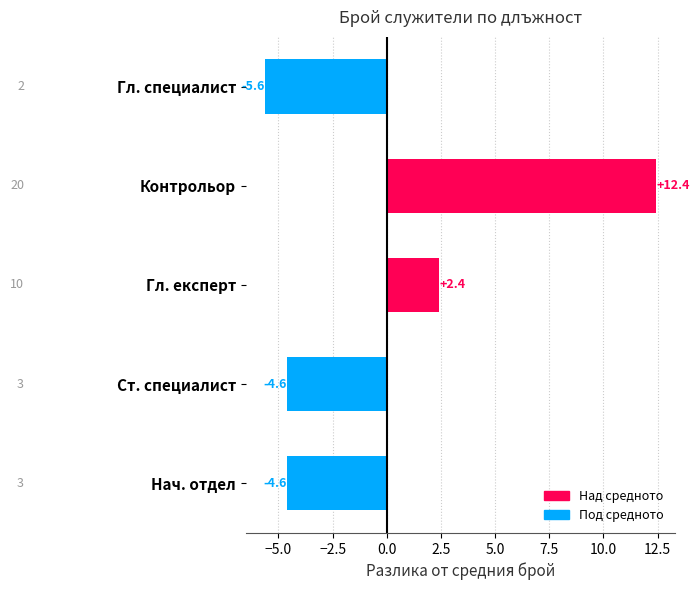

Are the bars horizontal?

Yes